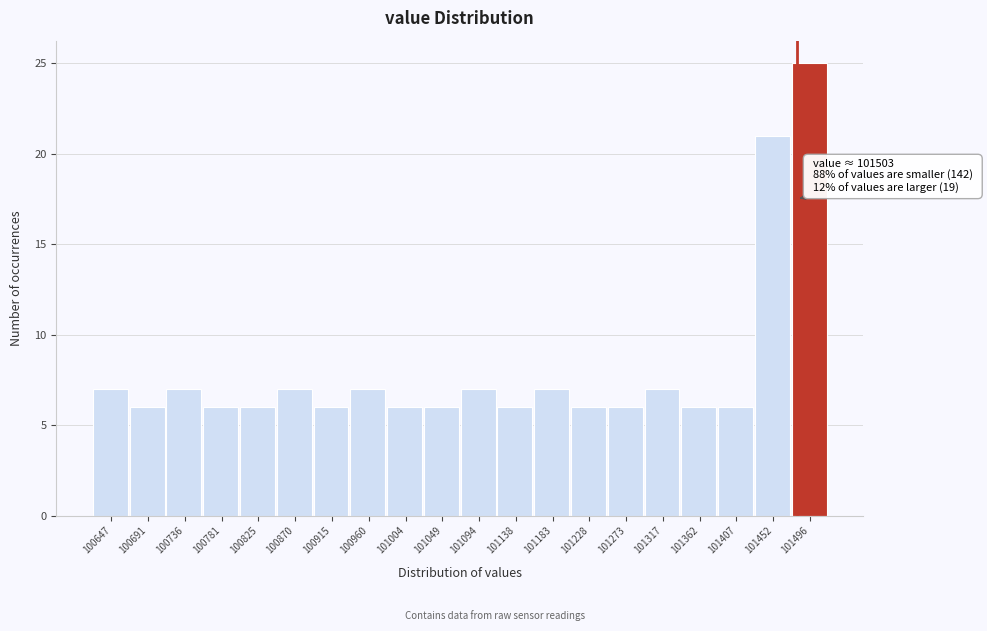

Reading left to right, transcribe all the data shown in this chart.

7	6	7	6	6	7	6	7	6	6	7	6	7	6	6	7	6	6	21	25